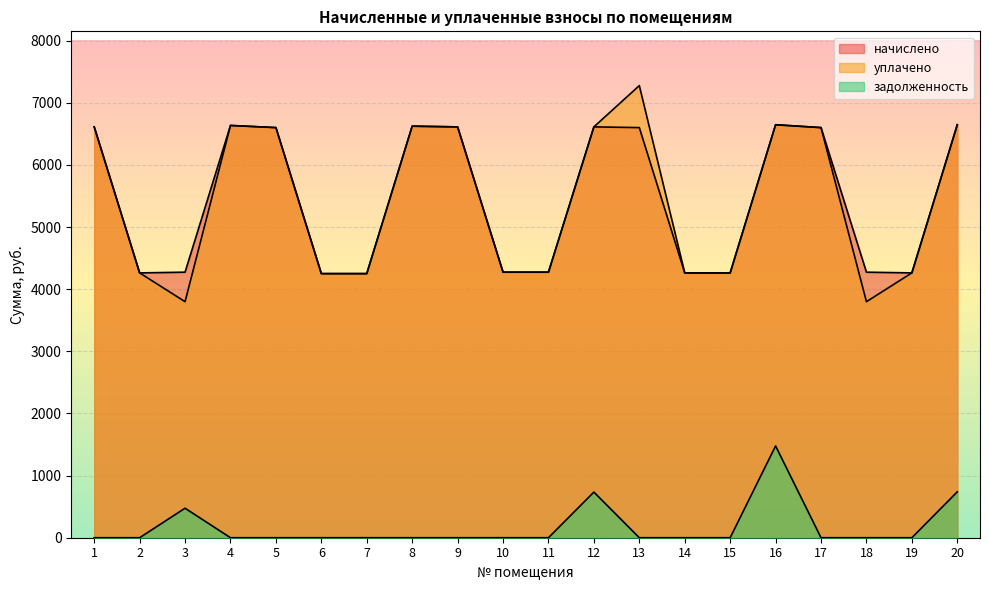

What is the value of the начислено point at the 12th from the left?

6612.5